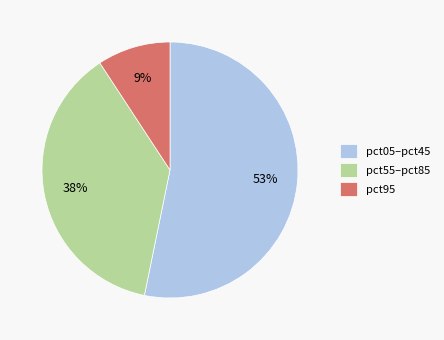

To the nearest percent, what is the average slice percentage?

33%